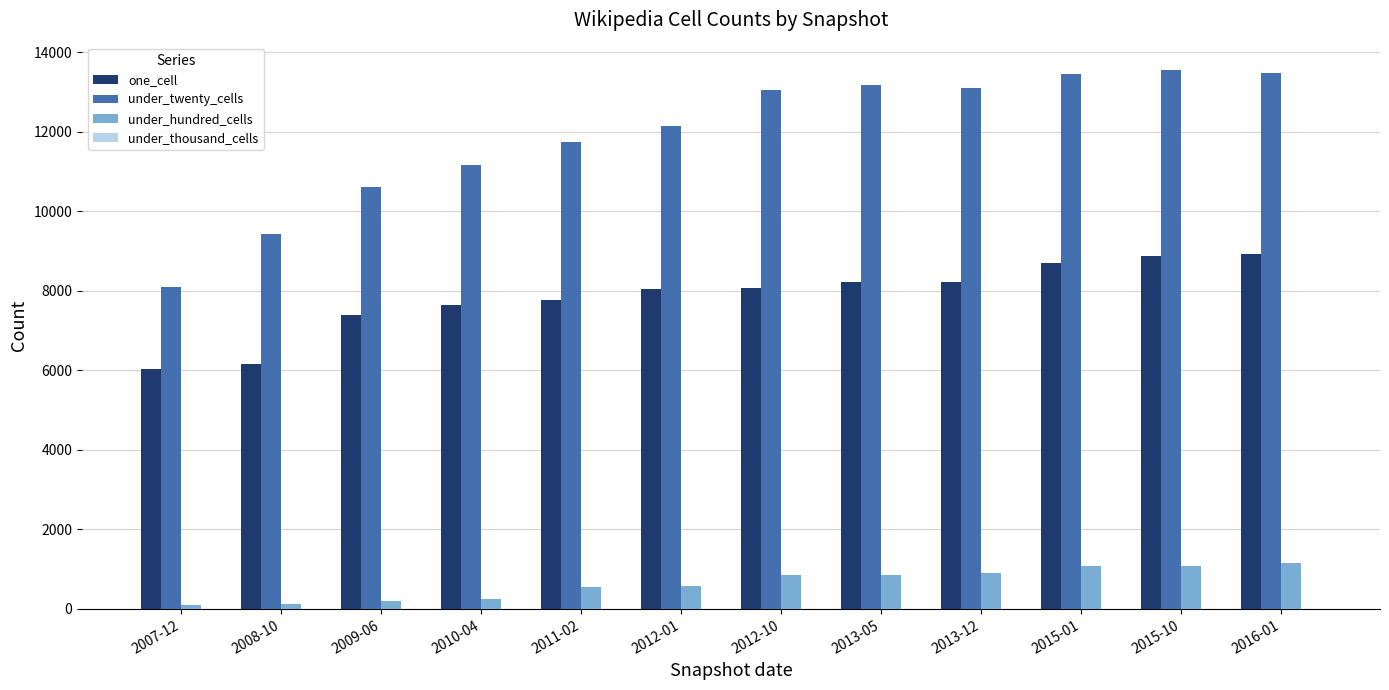

How many bars are there in total?

36